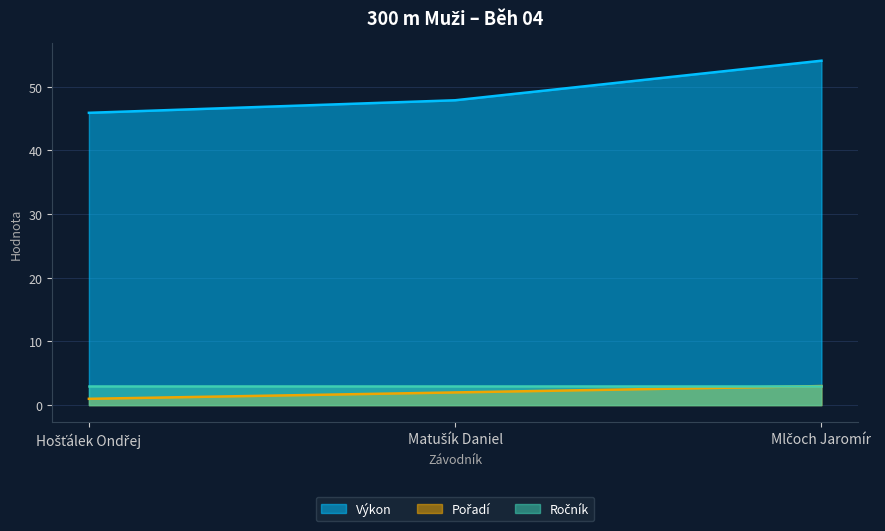

How many Pořadí values are between 1 and 3?

3